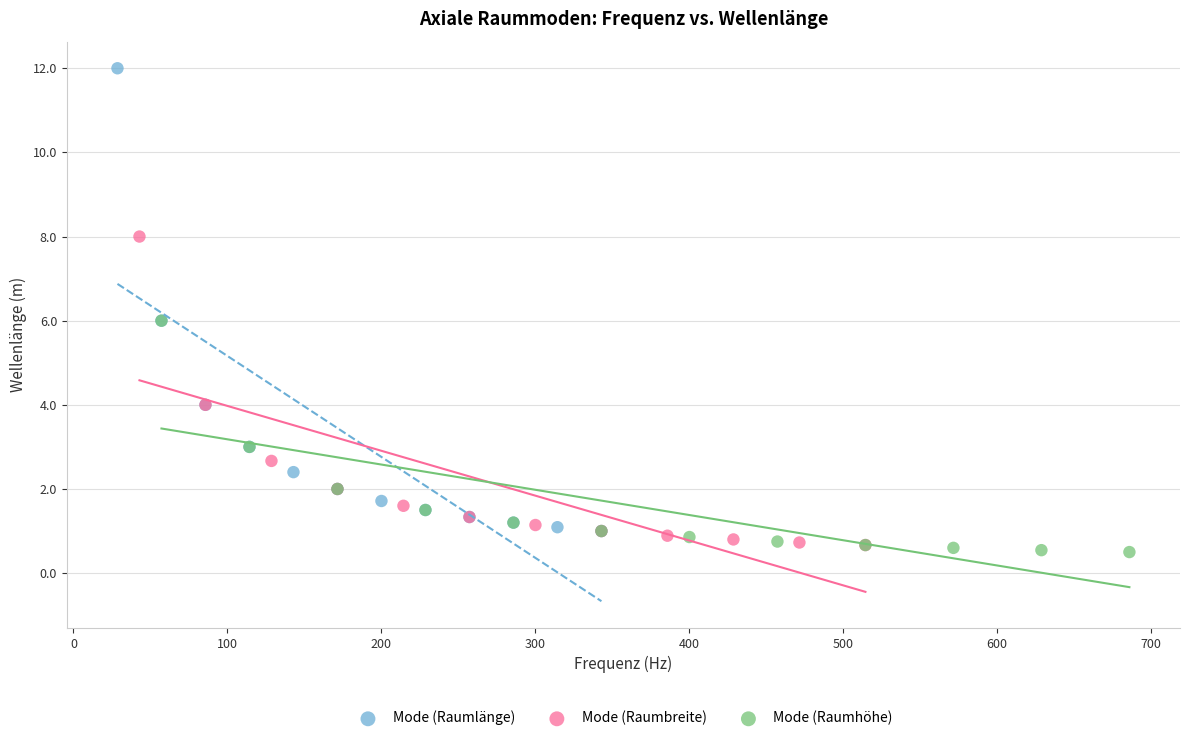

Which series has the widest spread of Y values?

Mode (Raumlänge)